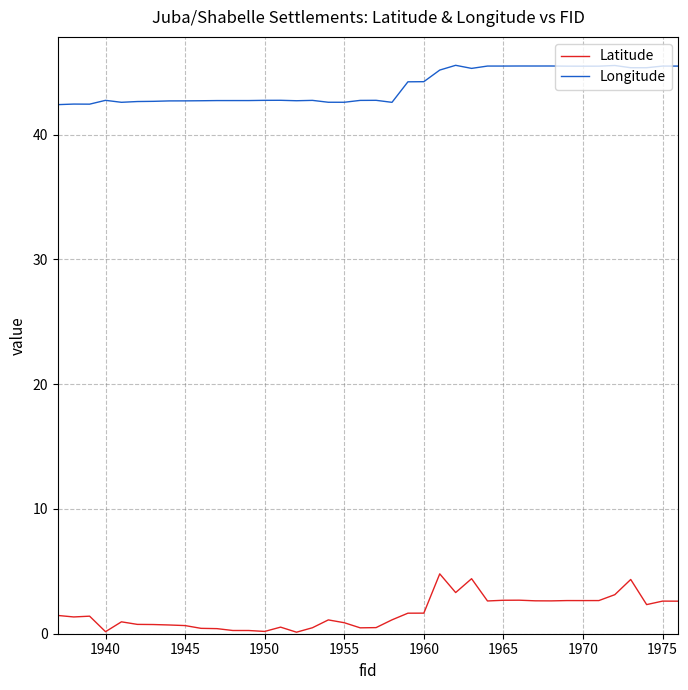

List the series in order of their overall mean, lowest first.

Latitude, Longitude